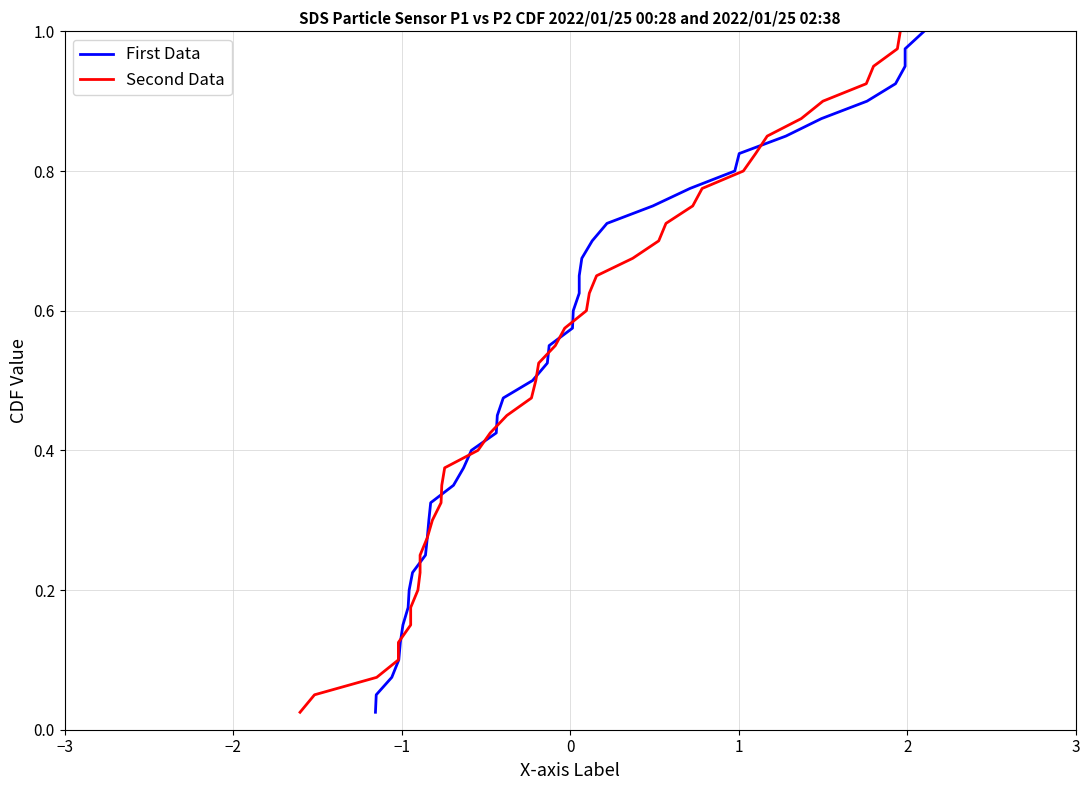

Count the number of categories in the chart.

40